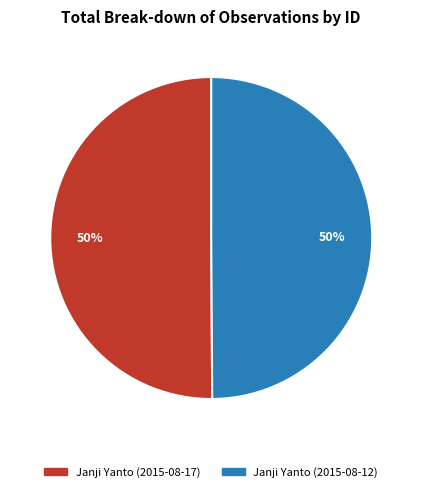

Approximately how many times larger is the value at Janji Yanto (2015-08-12) compared to Janji Yanto (2015-08-17)?

1.0